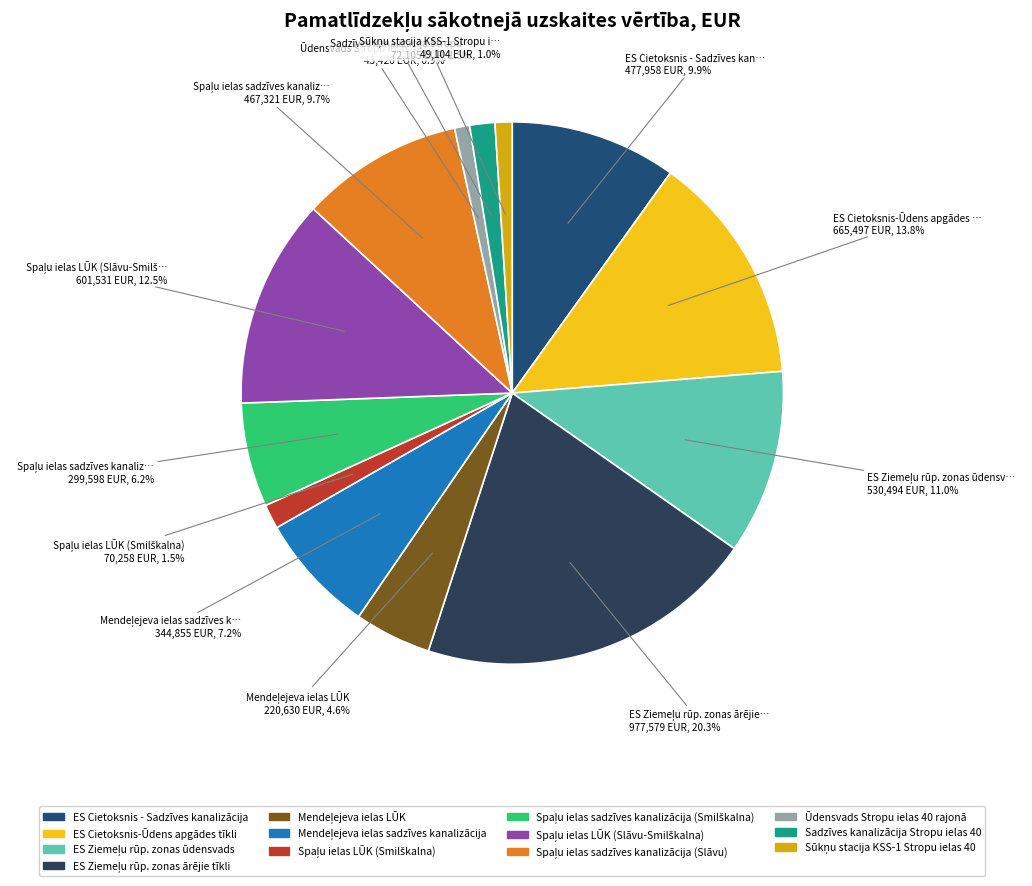

How many segments does this pie chart have?

13